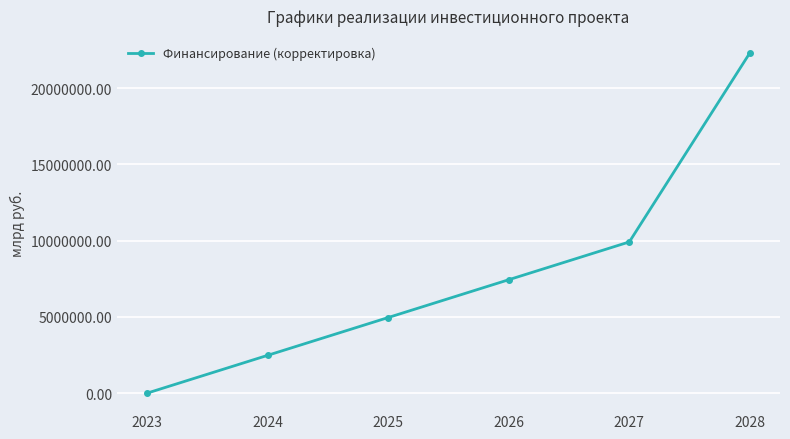

True or false: the data has more than 2 interior local peaks.

False